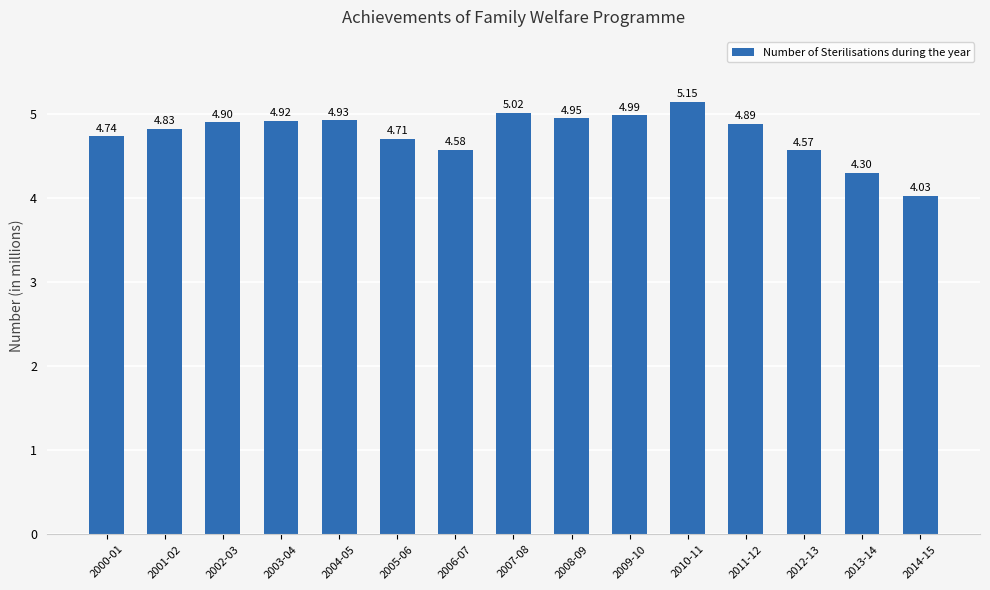

Rank the categories by value from lowest to highest.

2014-15, 2013-14, 2012-13, 2006-07, 2005-06, 2000-01, 2001-02, 2011-12, 2002-03, 2003-04, 2004-05, 2008-09, 2009-10, 2007-08, 2010-11